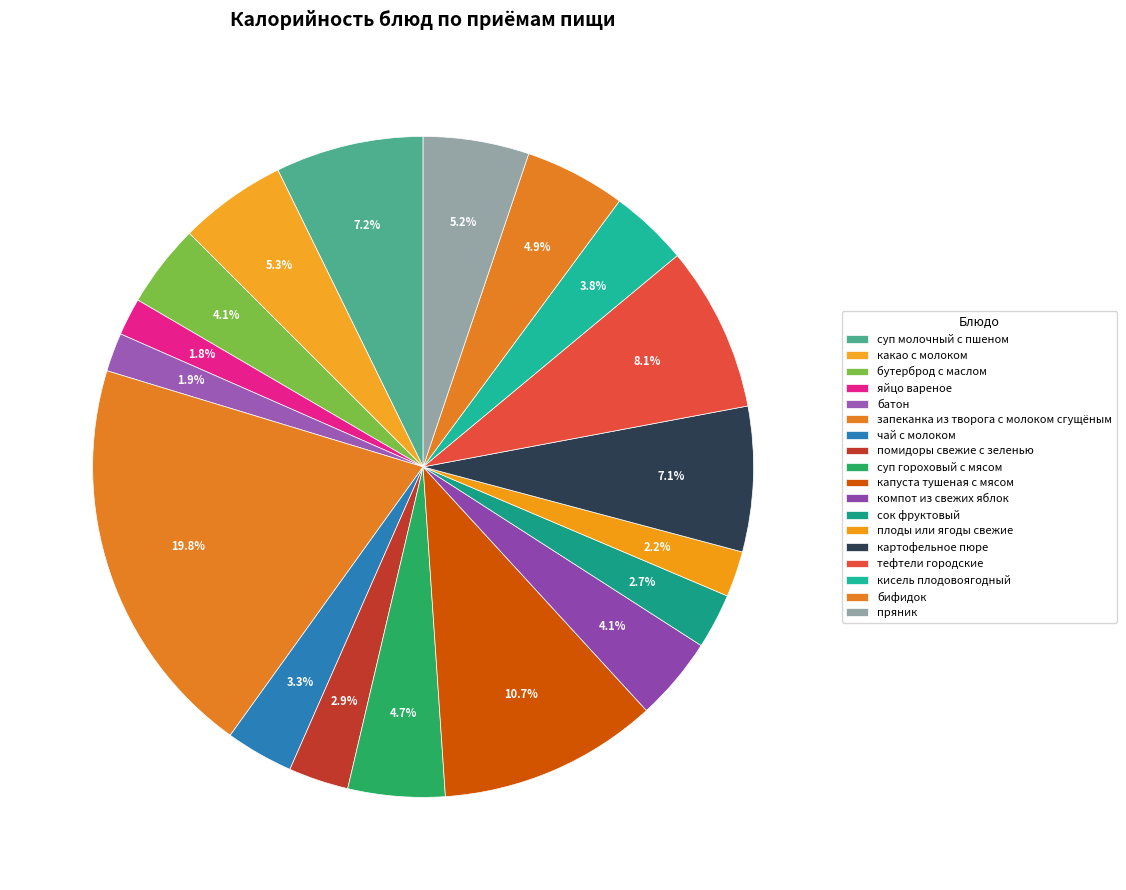

How many segments does this pie chart have?

18